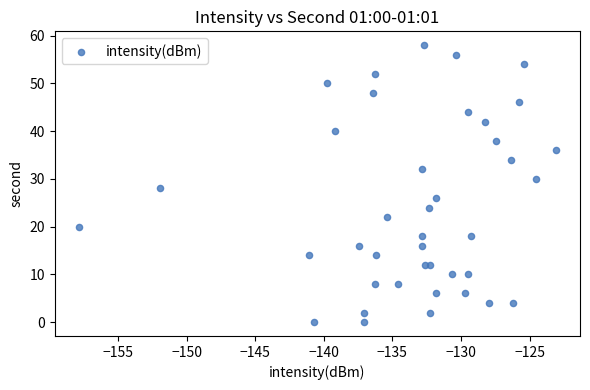

What is the range of Y values (max minus min)?

58